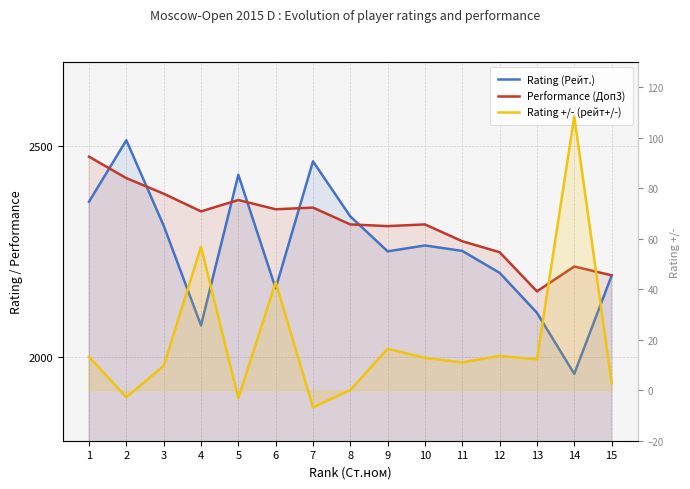

How many lines are shown in the chart?

3